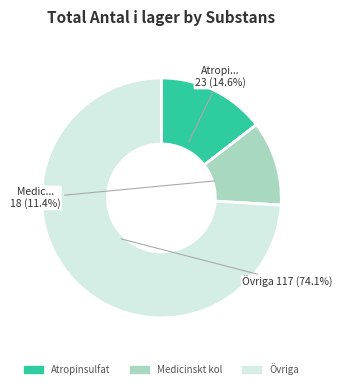

Is there any slice that represents more than half of the pie?

Yes